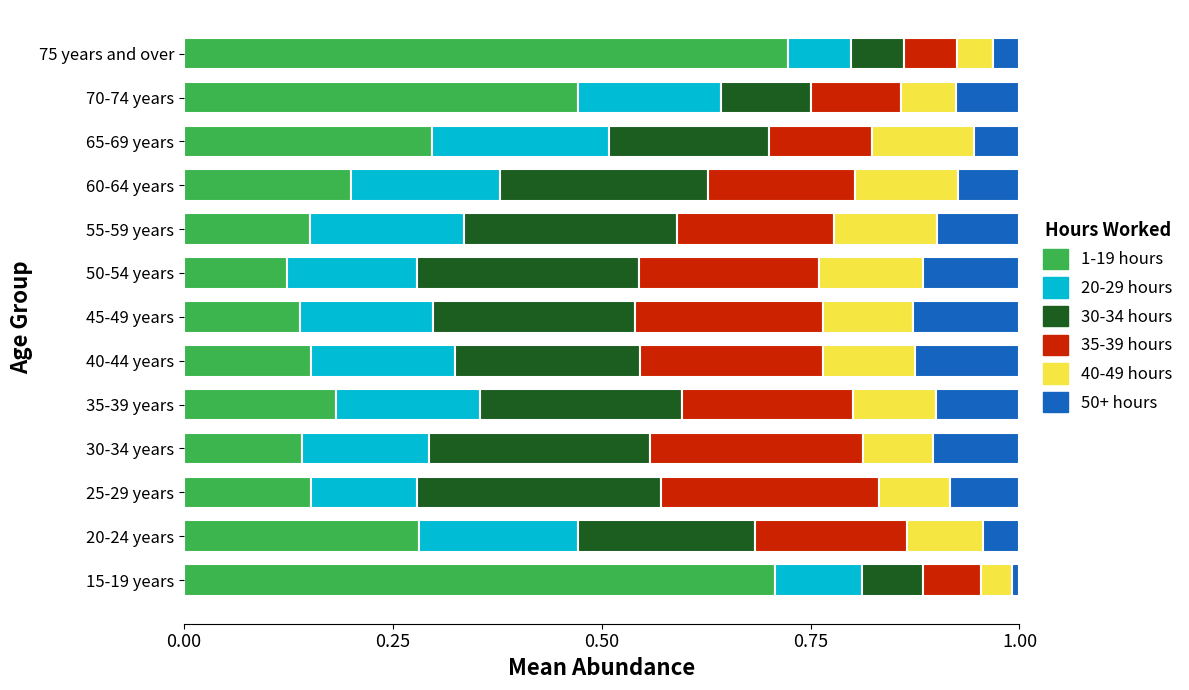

What is the total value across all series at 75 years and over?

1.0